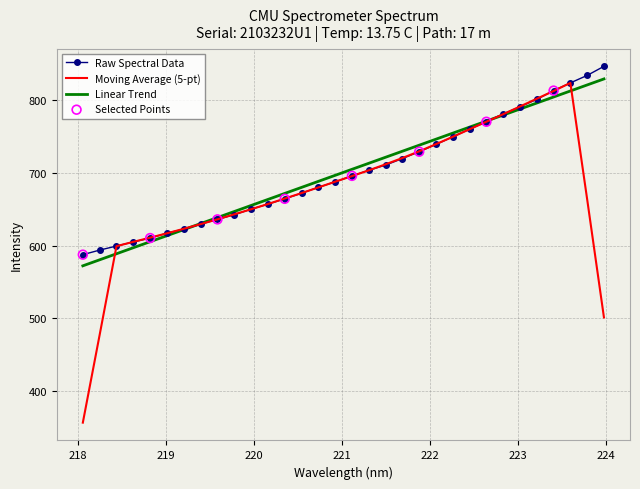

Which series has the widest spread of values?

Moving Average (5-pt)